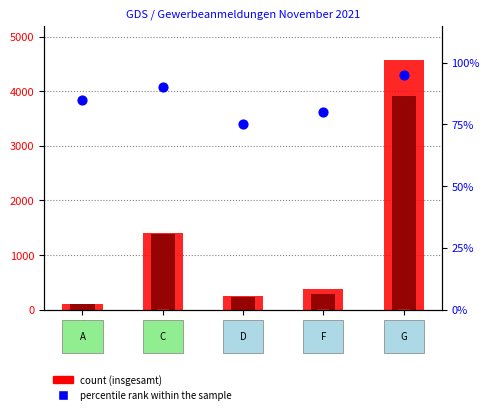

Which series reaches the minimum Y coordinate?

Umwandlung